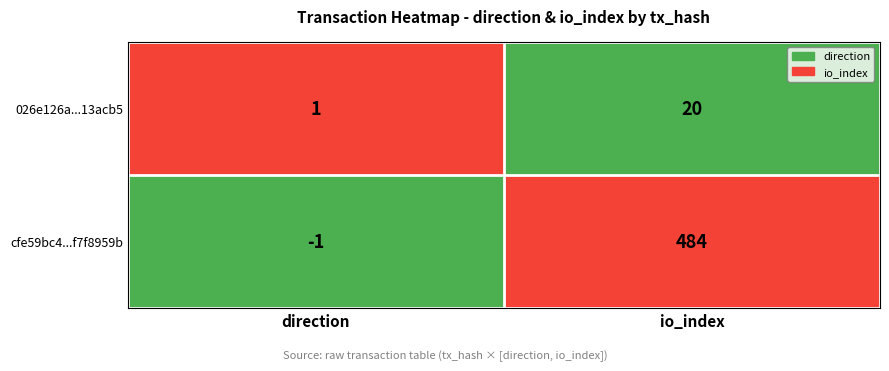

The value of 026e126a...13acb5 at direction is 2. True or false?

False